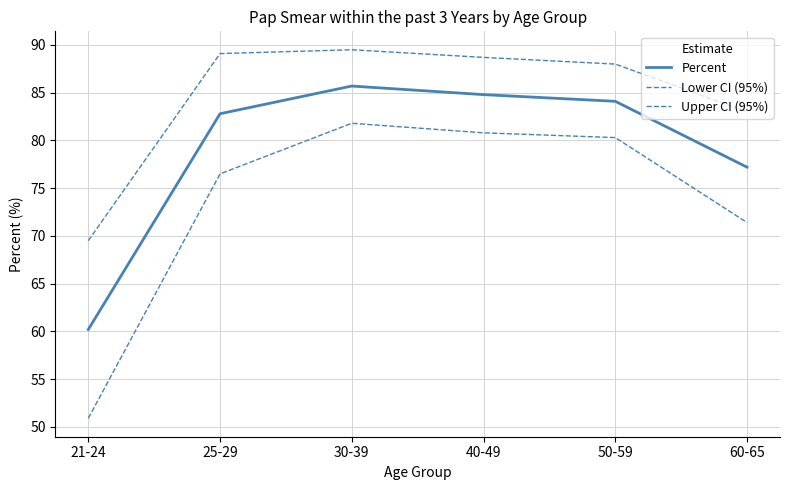

Which series has the largest range (max minus min)?

Lower CI (95%)